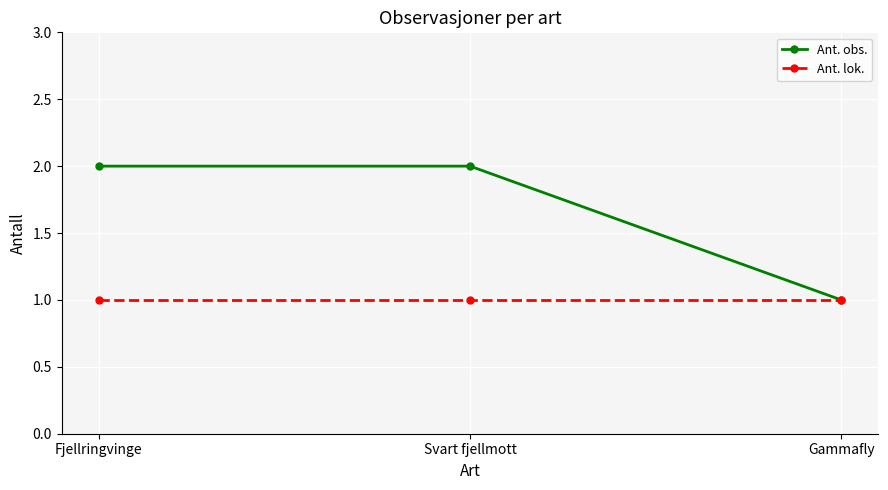

Does the chart have visible grid lines?

Yes